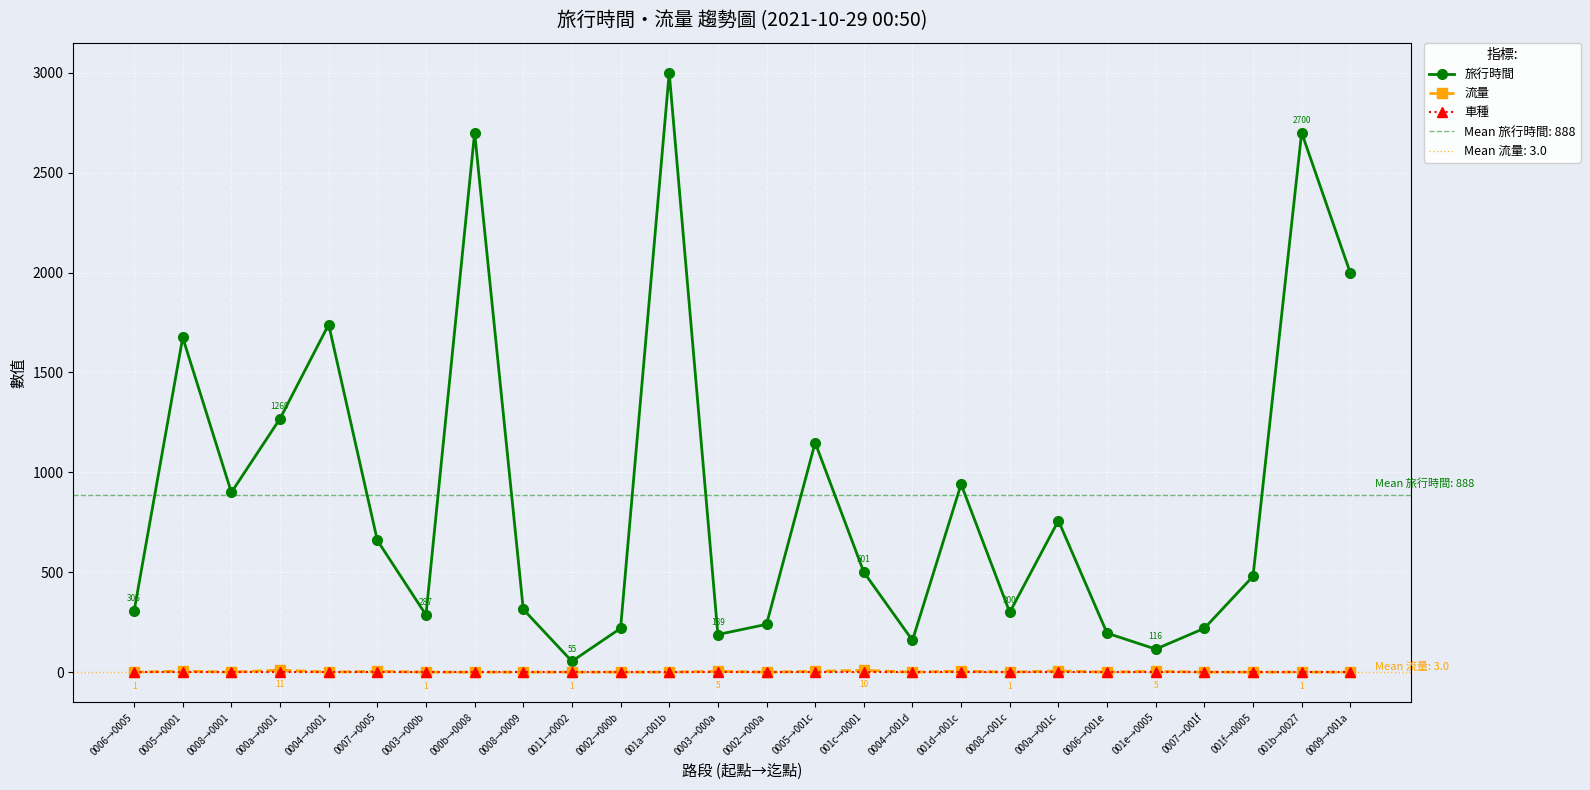

At which label does 旅行時間 first exceed 501?

0005→0001